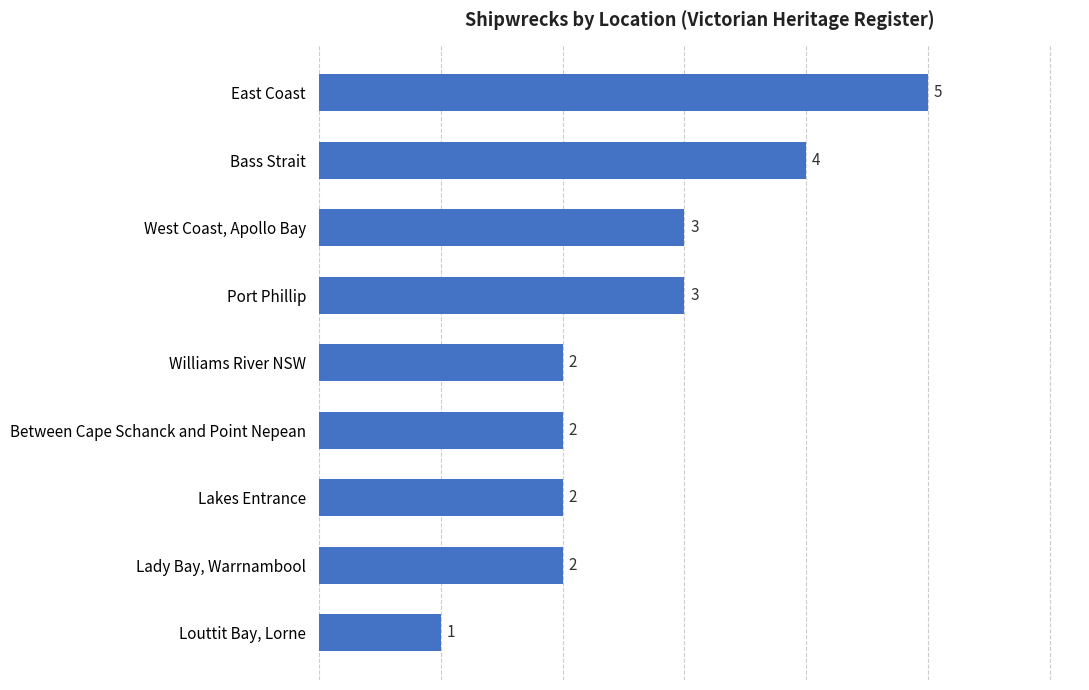

How many bars are there in total?

9